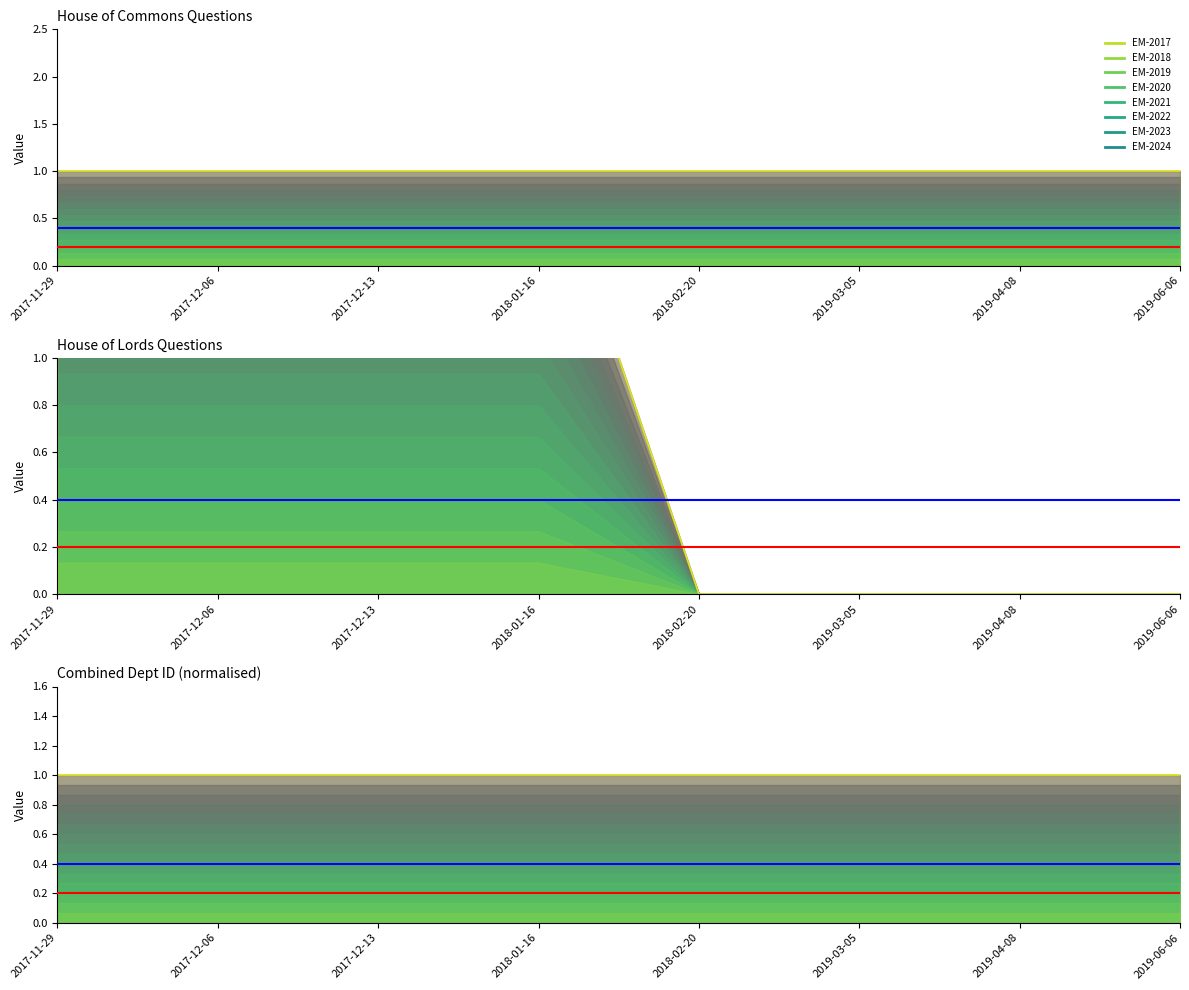

At how many categories does at least one series exceed 1?

4